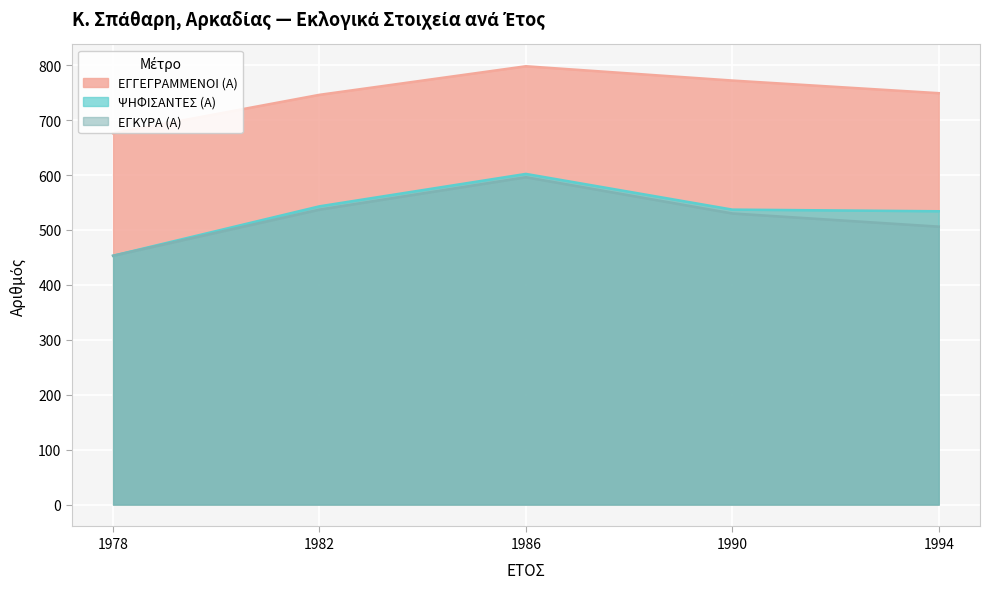

Reading left to right, extract all data points from this chart.

ΕΓΓΕΓΡΑΜΜΕΝΟΙ (Α): 1978=676	1982=746	1986=798	1990=772	1994=749
ΨΗΦΙΣΑΝΤΕΣ (Α): 1978=453	1982=543	1986=602	1990=537	1994=534
ΕΓΚΥΡΑ (Α): 1978=453	1982=537	1986=596	1990=530	1994=506